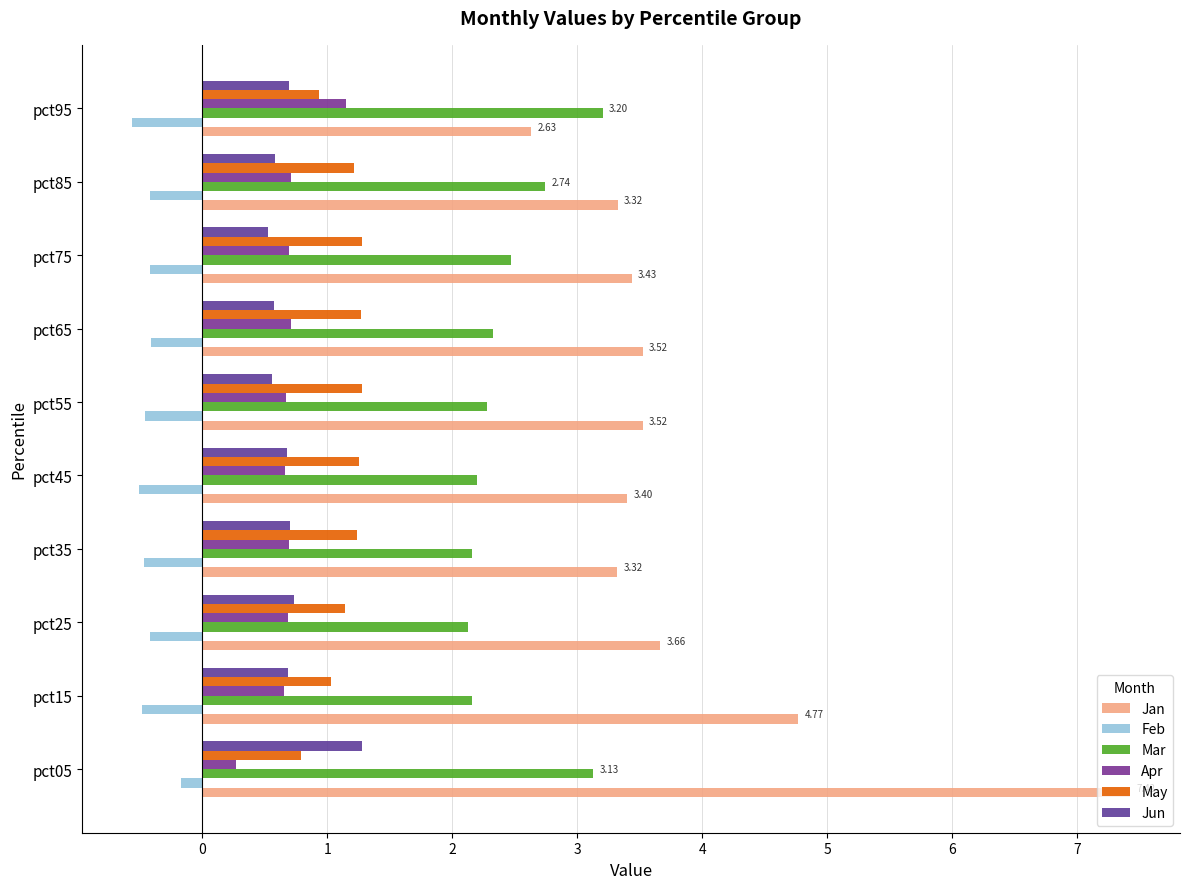

What are all the series names shown in the legend?

Jan, Feb, Mar, Apr, May, Jun